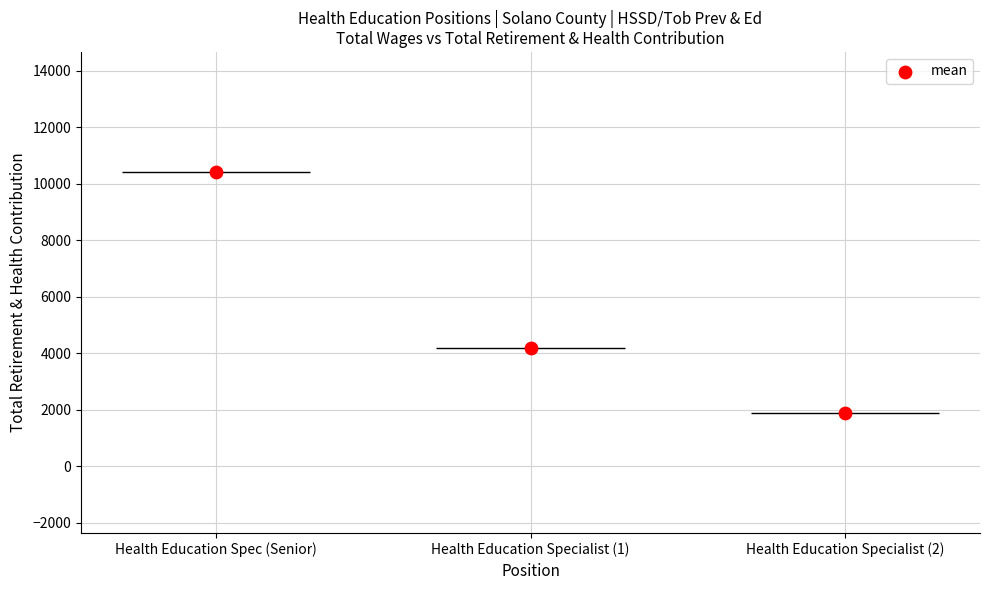

Approximately how many times larger is the value at Health Education Specialist (2) compared to Health Education Specialist (1)?

0.5